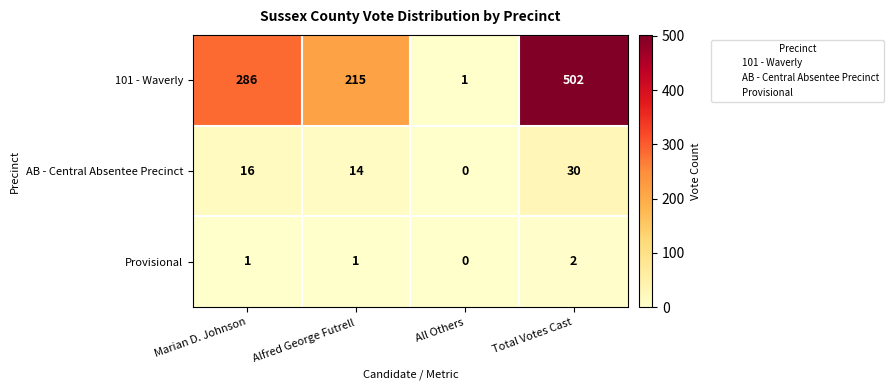

At Alfred George Futrell, list the series in order from smallest to largest.

Provisional, AB - Central Absentee Precinct, 101 - Waverly